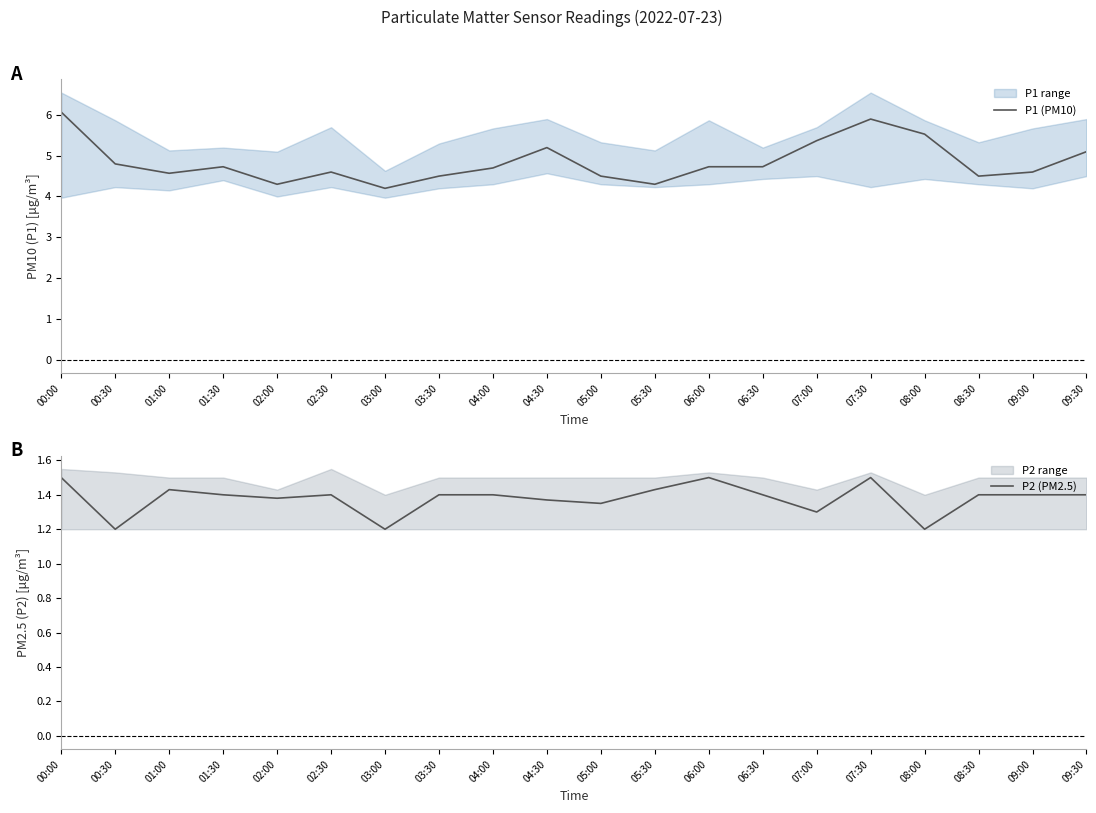

Reading left to right, what are all the values shown in this chart?

P1 (PM10): 6.1	4.8	4.6	4.7	4.3	4.6	4.2	4.5	4.7	5.2	4.5	4.3	4.7	4.7	5.4	5.9	5.5	4.5	4.6	5.1
P2 (PM2.5): 1.5	1.2	1.4	1.4	1.4	1.4	1.2	1.4	1.4	1.4	1.4	1.4	1.5	1.4	1.3	1.5	1.2	1.4	1.4	1.4